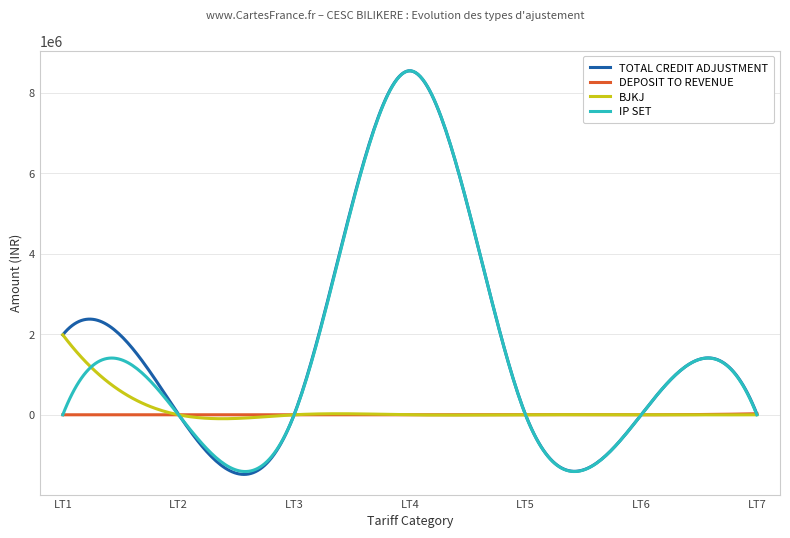

What are all the series names shown in the legend?

TOTAL CREDIT ADJUSTMENT, DEPOSIT TO REVENUE, BJKJ, IP SET